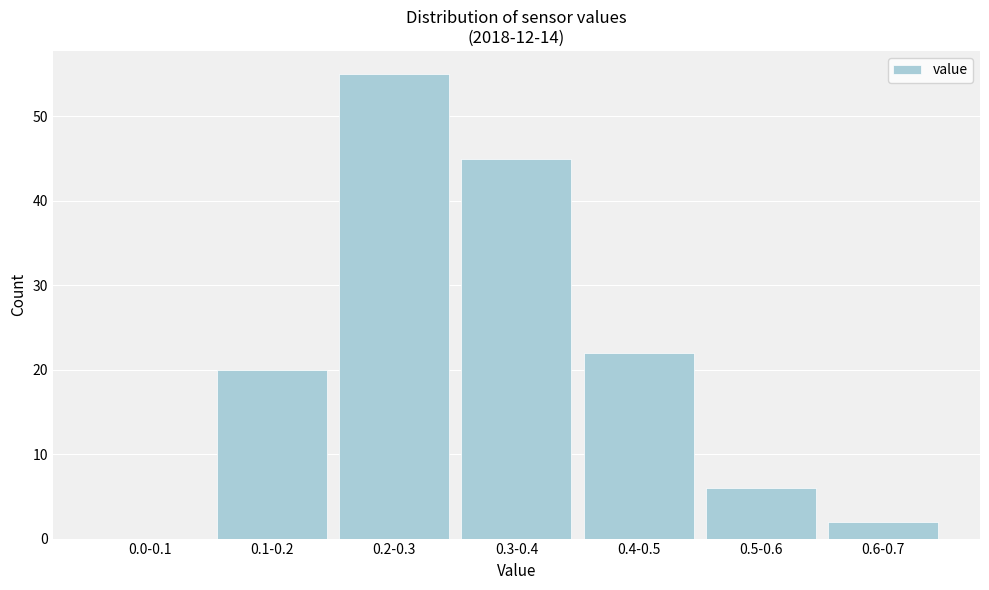

Reading left to right, what are all the values shown in this chart?

0.0-0.1=0	0.1-0.2=20	0.2-0.3=55	0.3-0.4=45	0.4-0.5=22	0.5-0.6=6	0.6-0.7=2